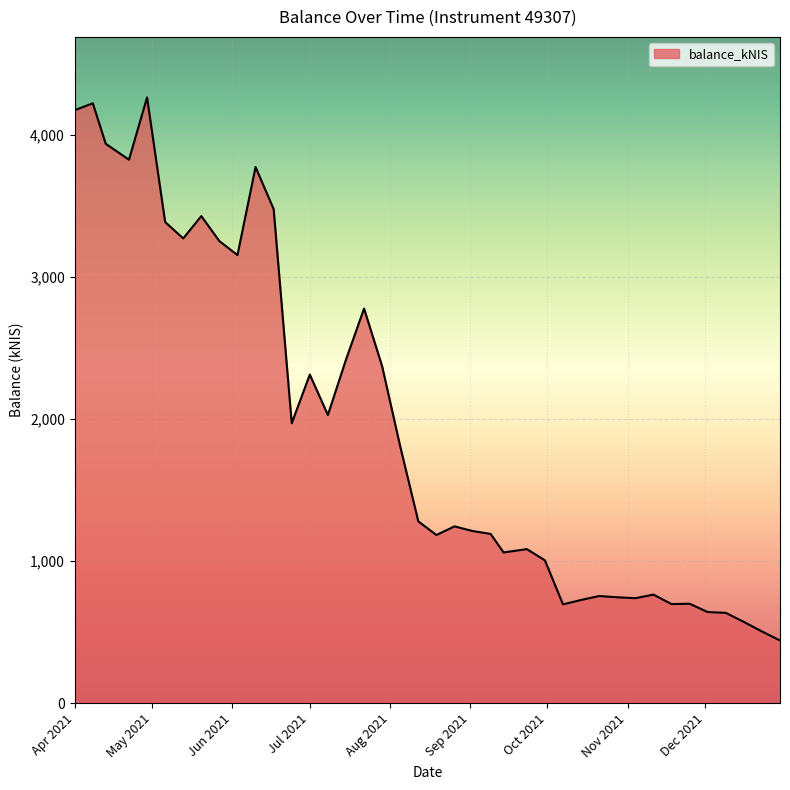

Count the number of data series in this chart.

1